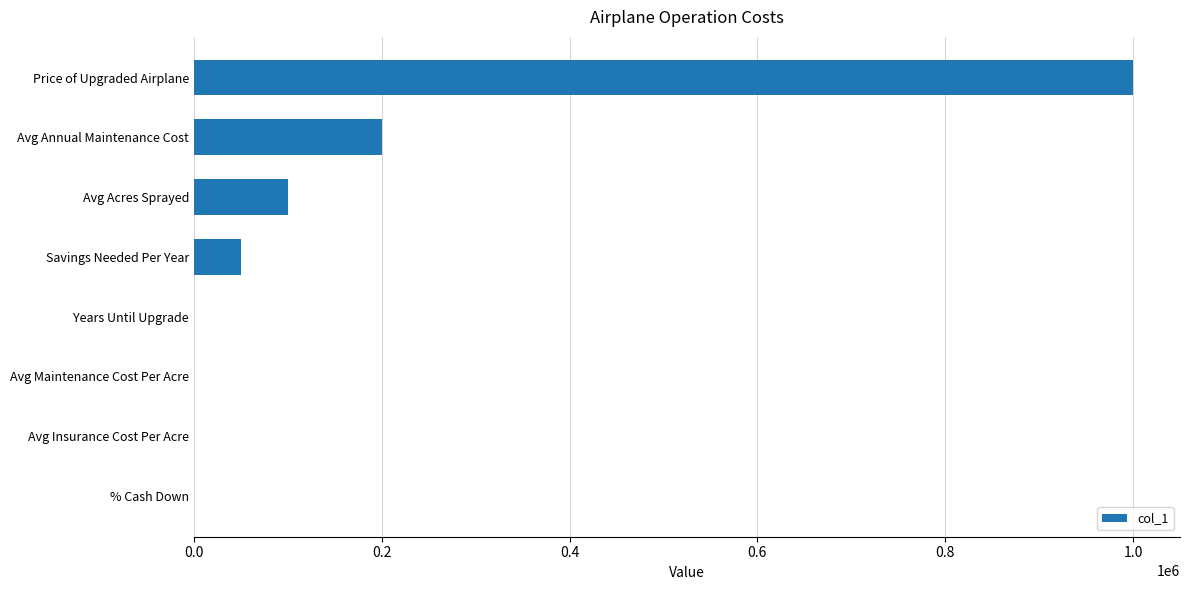

How many series are shown in this chart?

1